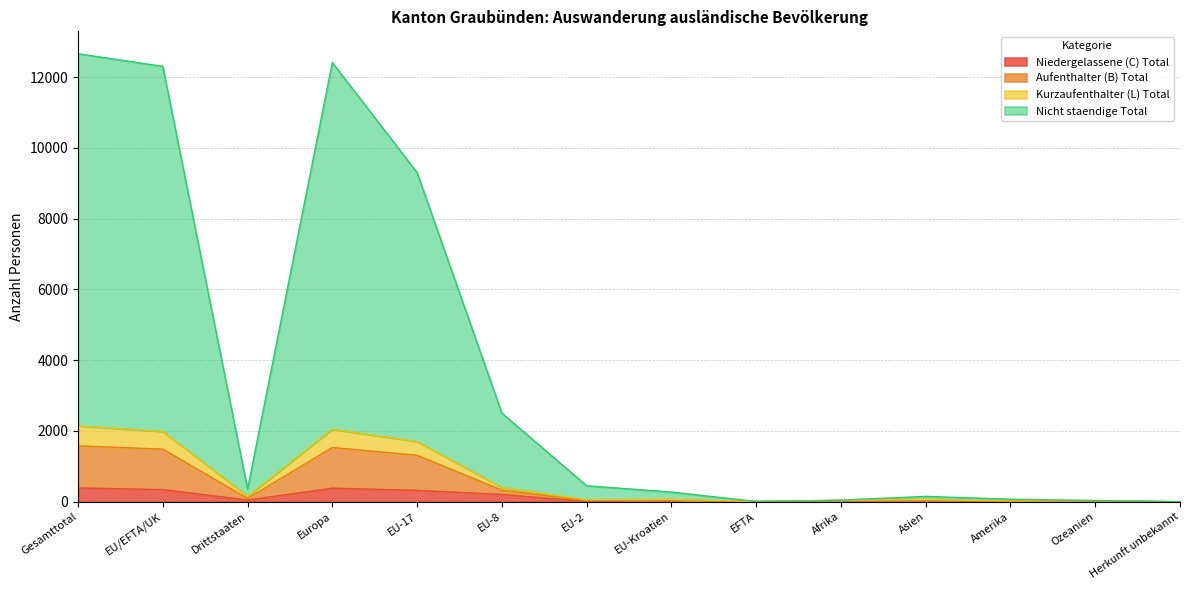

What is the maximum value for Niedergelassene (C) Total?

390